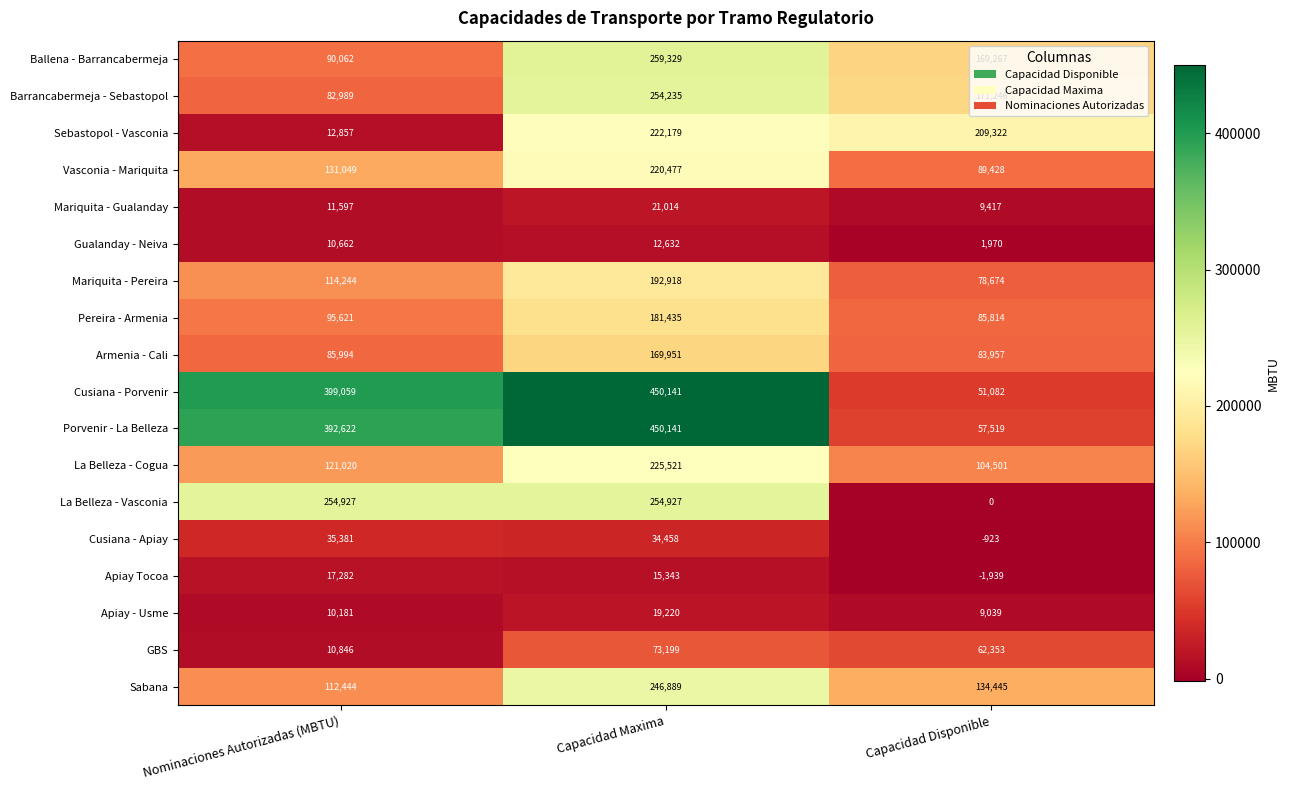

Which category has the highest value across all series?

Capacidad Maxima